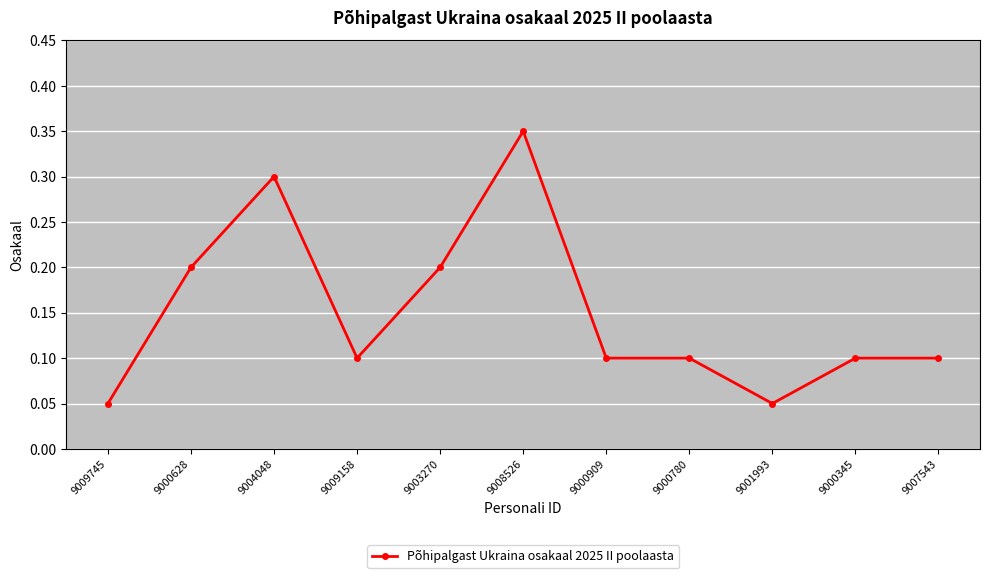

True or false: there are more than 1 points higher than both neighbors.

True